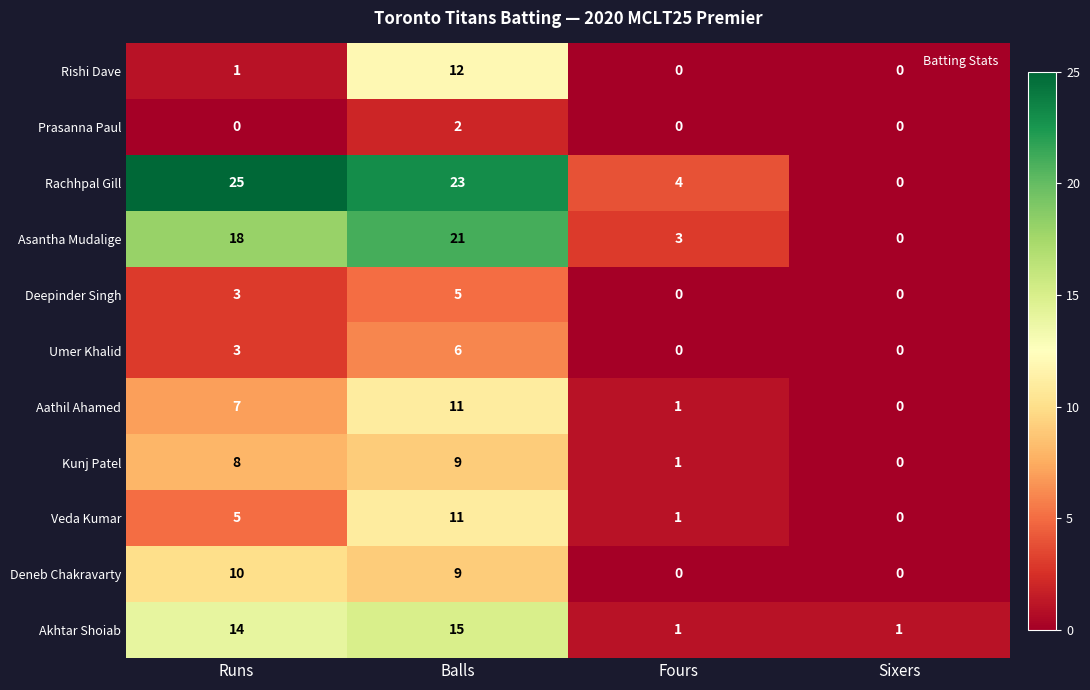

What is the total value across all series at Sixers?

1